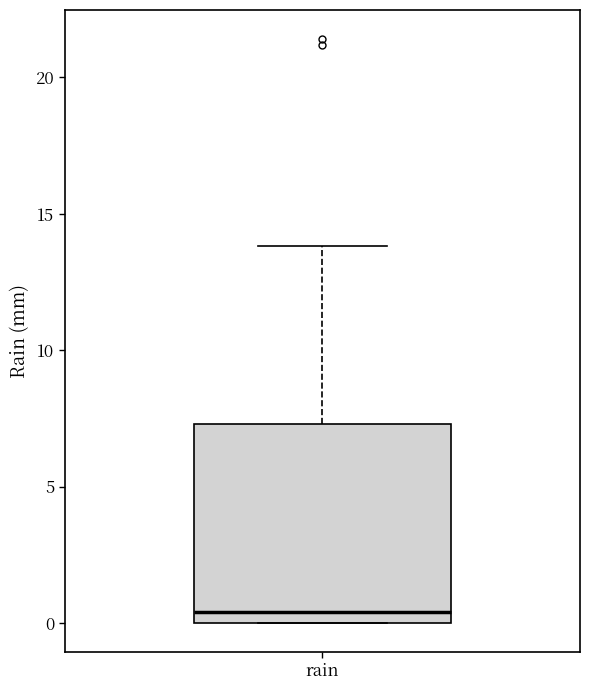

Where does the median line of the box for rain sit on the y-axis? The values are not printed on the chart, so give them approximately, as read against the axis.

0.5